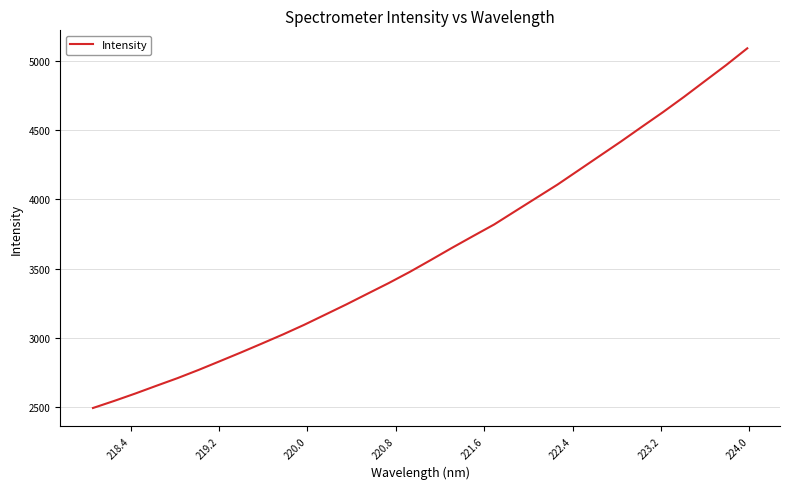

Reading right to left, transcribe all the data shown in this chart.

5090.9	4970.1	4855.5	4740.4	4629.9	4524.0	4417.0	4313.8	4210.2	4107.0	4011.2	3915.3	3819.0	3735.1	3650.1	3562.6	3476.4	3395.6	3319.0	3241.9	3168.1	3094.4	3025.2	2959.3	2894.3	2831.2	2768.6	2709.2	2653.9	2597.9	2544.5	2493.6